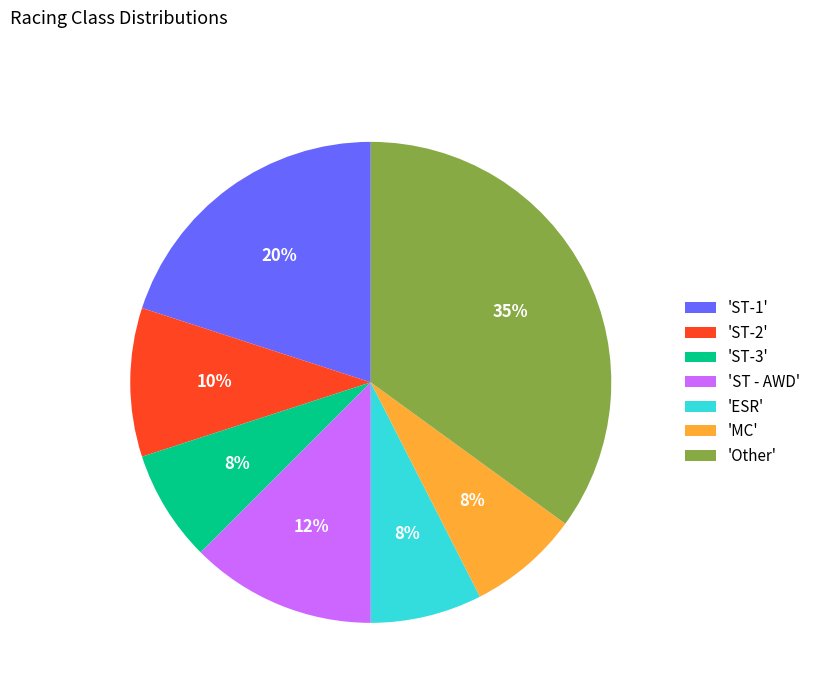

Which slice is the largest?

'Other'